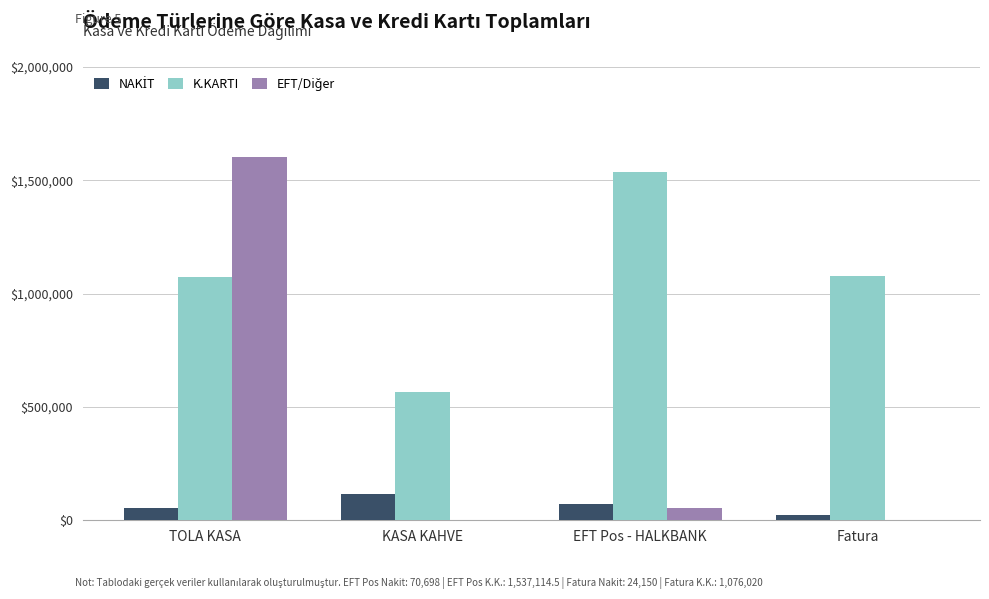

At which category is the sum across all series the highest?

TOLA KASA